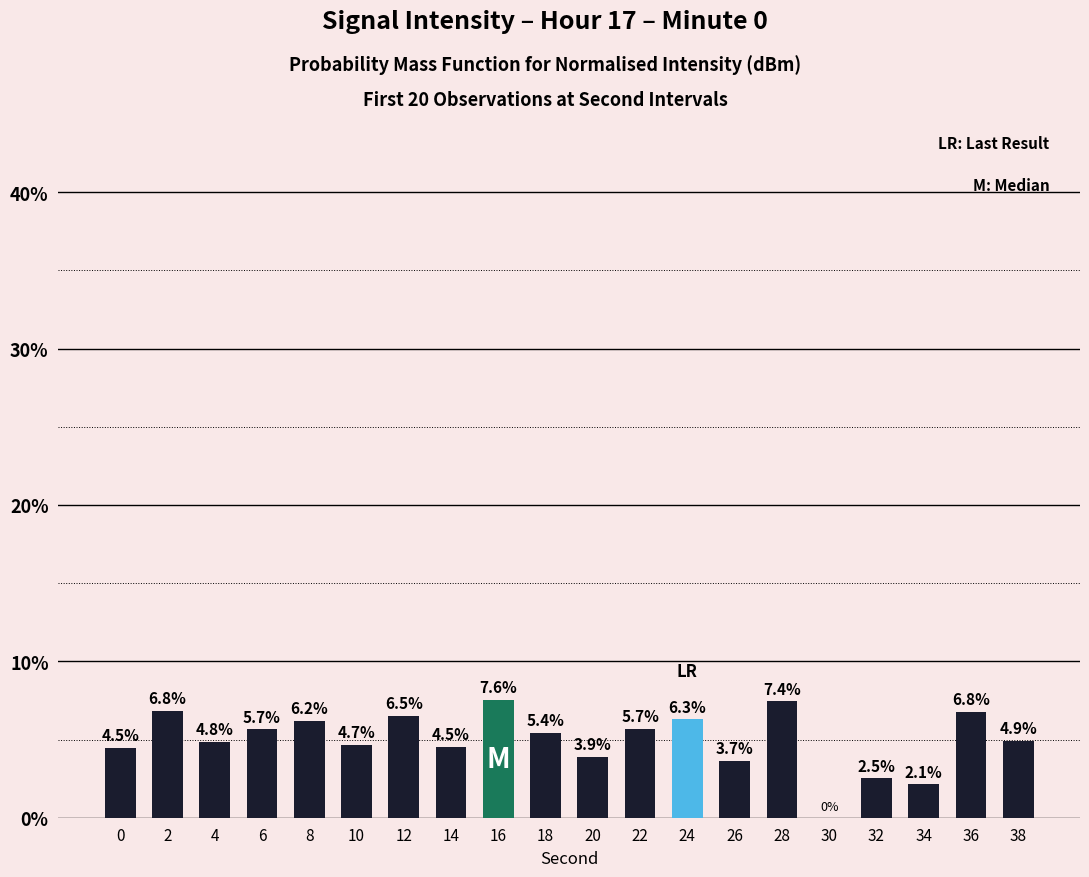

What is the sum of the values at 22 and 30?

5.7